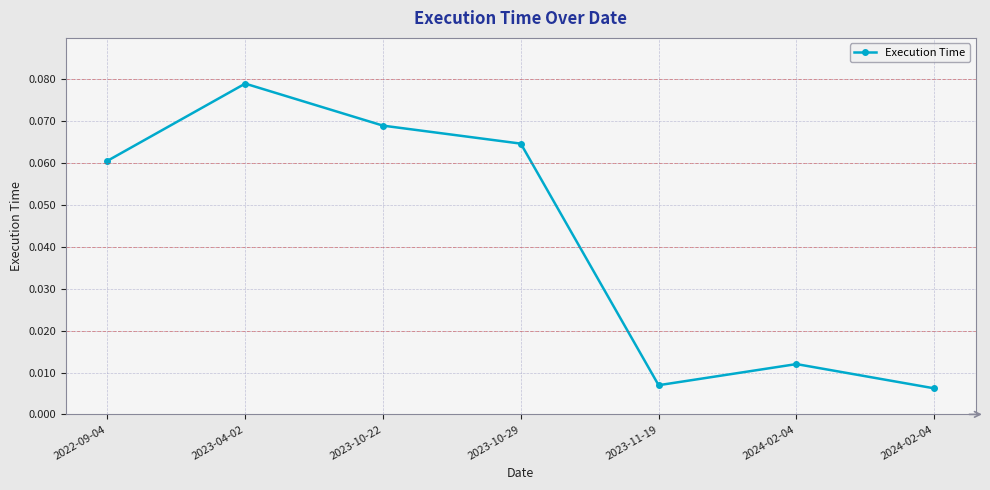

What is the sum of all values?

0.3